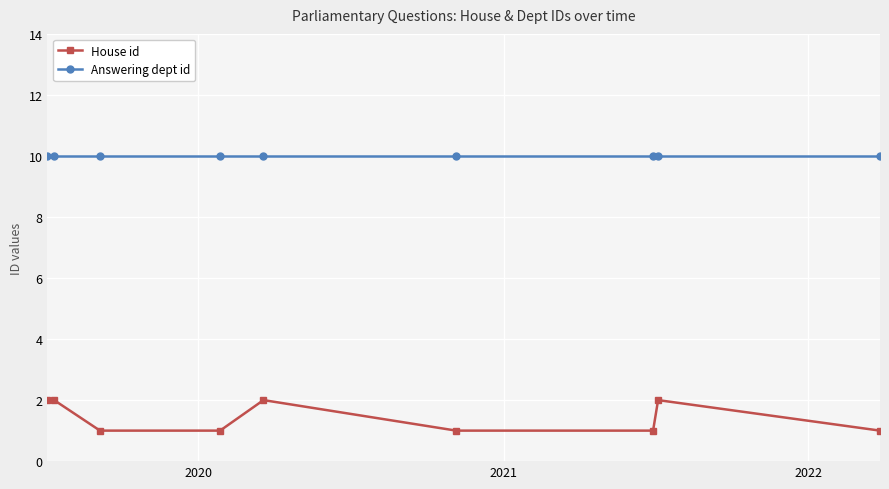

Which series has the largest total across all categories?

Answering dept id